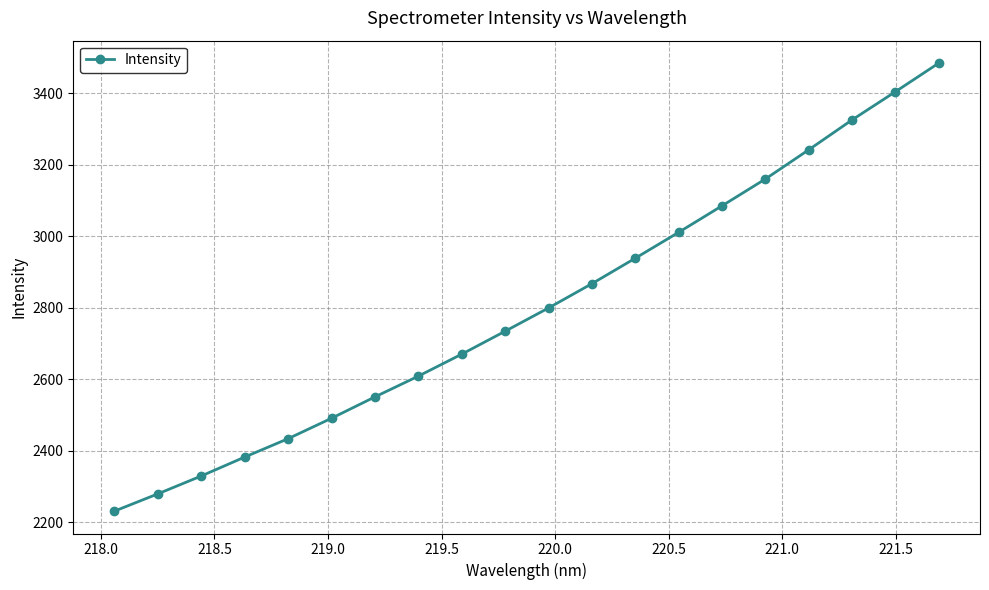

What is the average value?

2801.7